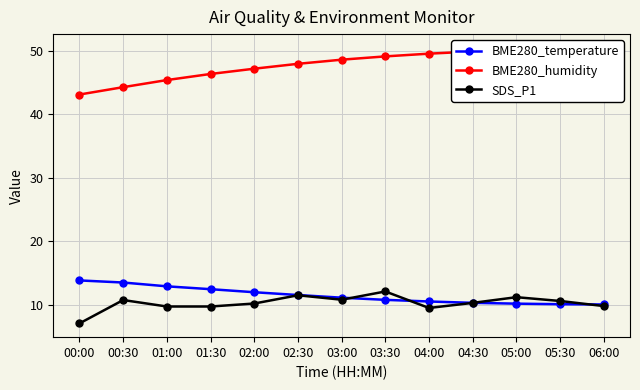

Which category has the lowest value in the SDS_P1 series?

00:00